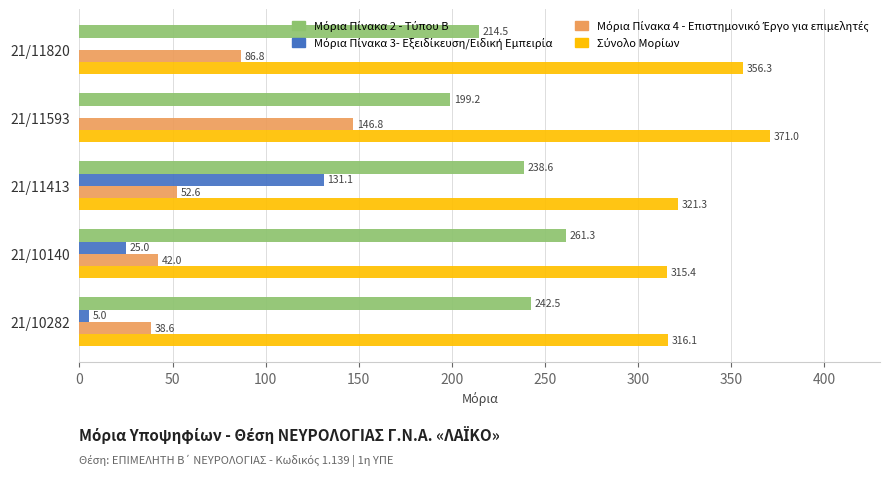

How many categories are shown in the chart?

5